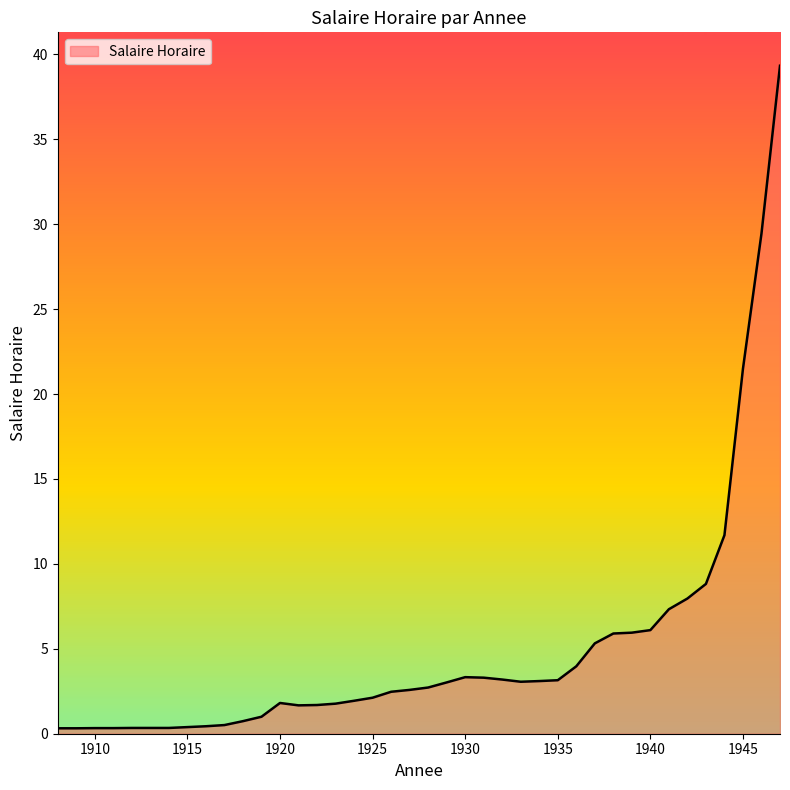

How many lines are shown in the chart?

1